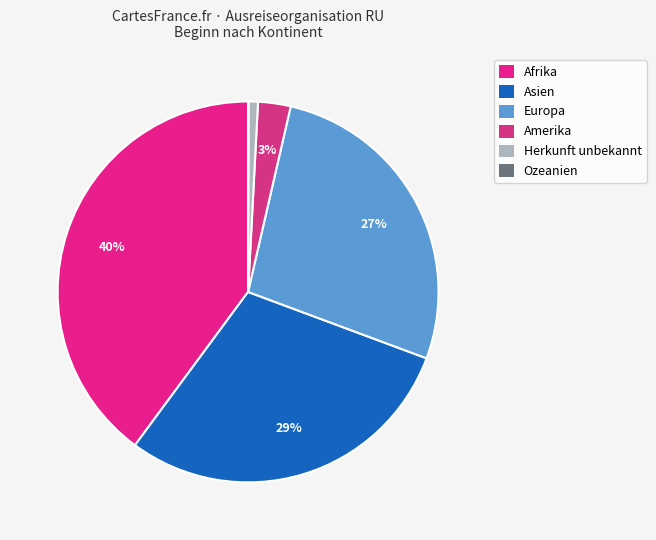

To the nearest percent, what is the difference between the largest and smallest slice percentages?

40%